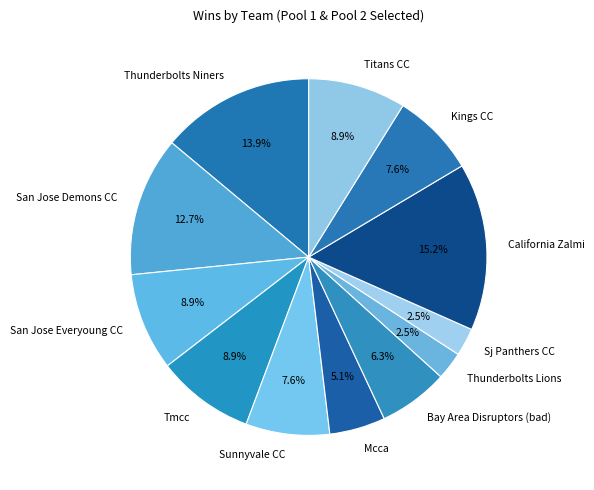

Does Mcca account for over 50% of the chart?

No